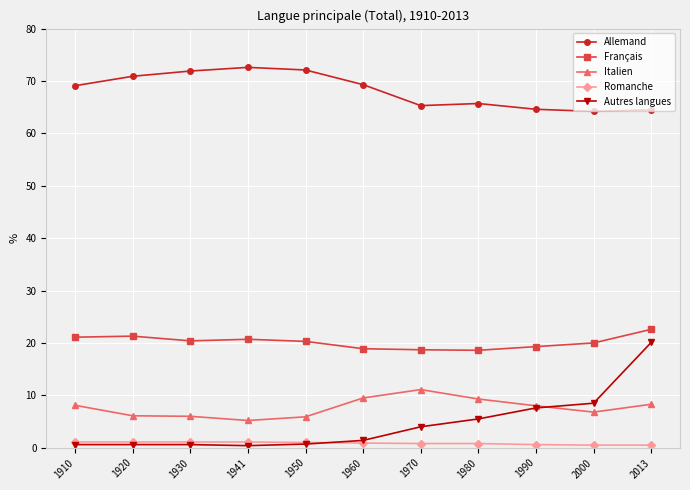

True or false: Italien and Allemand cross at least once.

False